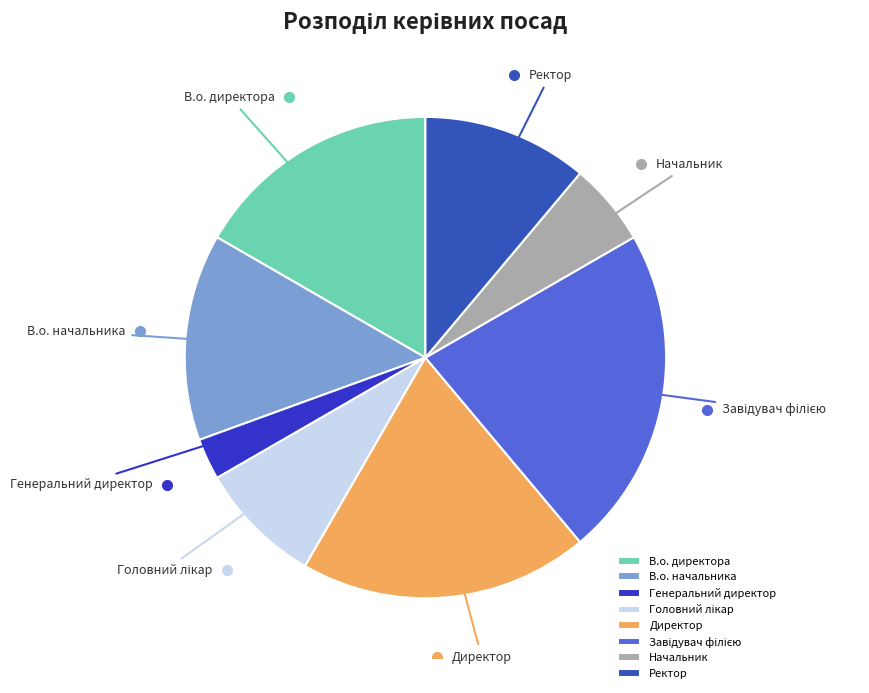

Does any single category account for the majority?

No